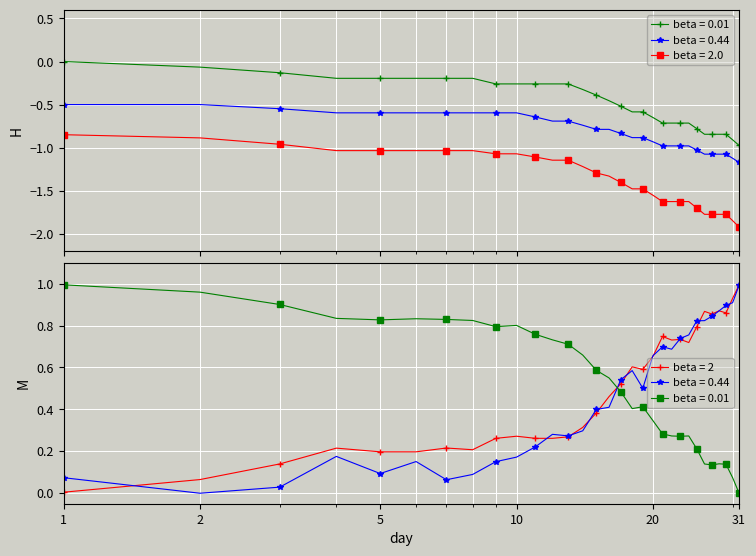

What is the value of the beta = 0.01 point at the 21st from the left?

0.3